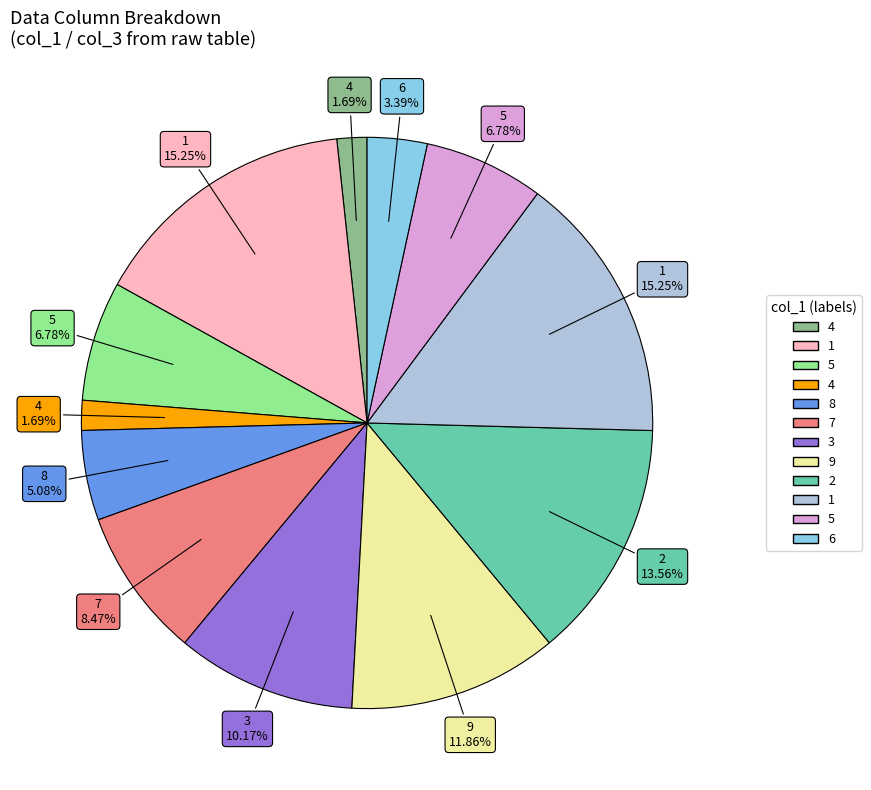

Is there a majority slice in this chart?

No